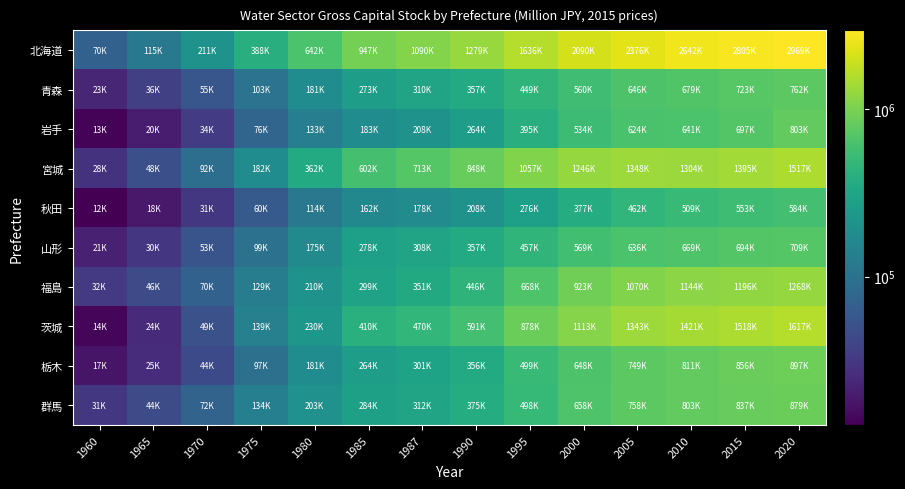

What is the spread (max minus min) of values at 2000?

1712972